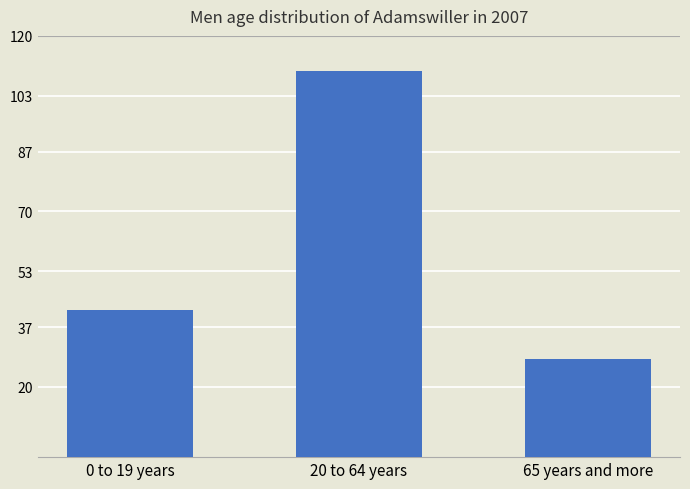

What is the label of the 1st bar from the right?

65 years and more